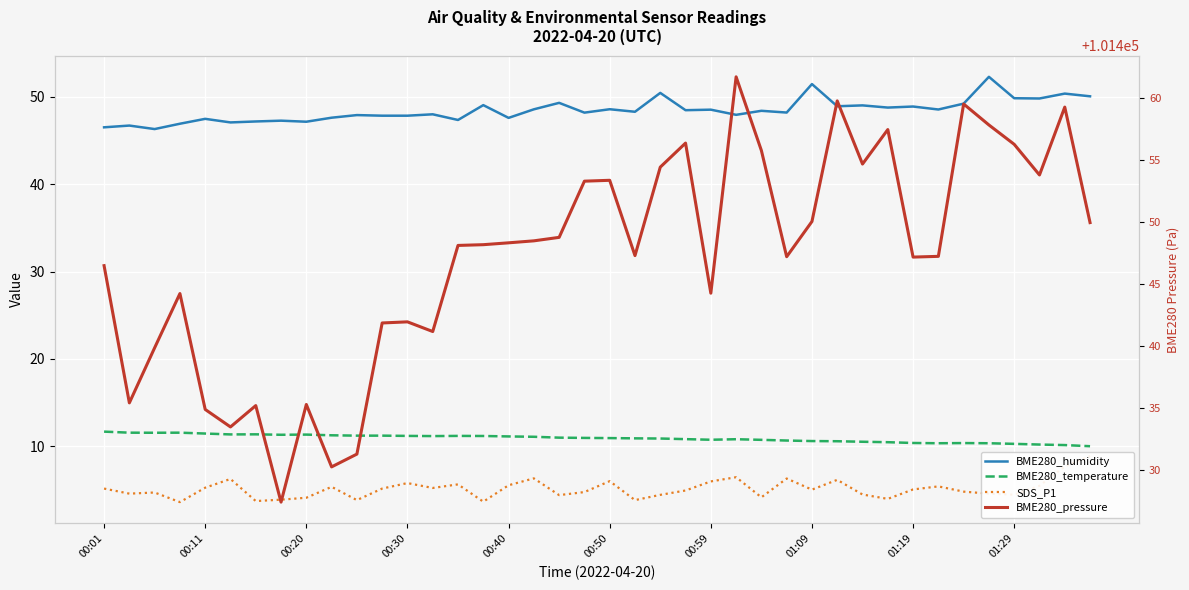

How many data points in SDS_P1 are above 5?

21